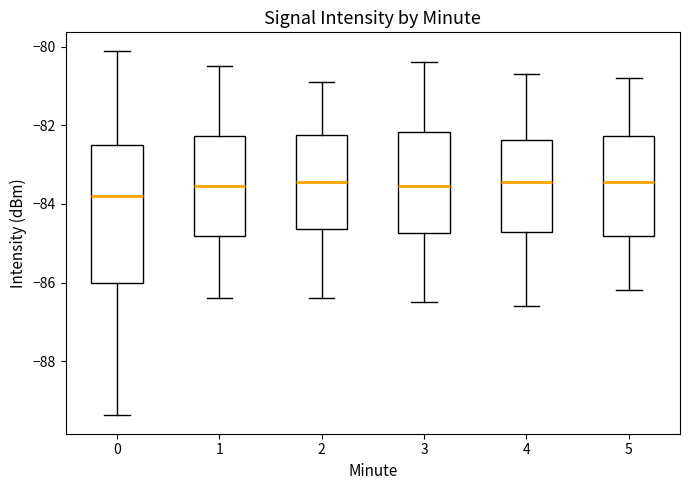

Reading left to right, transcribe this box plot: for each box, give where its median line is, the range the box spans, and where its two whiskers end, as read against the y-axis. The values are not printed on the chart, so give them approximately, as read against the axis.

0: median -83.8, box -86.0 to -82.4, whiskers -89.4 to -80.0
1: median -83.6, box -84.8 to -82.2, whiskers -86.4 to -80.4
2: median -83.4, box -84.6 to -82.2, whiskers -86.4 to -80.8
3: median -83.6, box -84.8 to -82.2, whiskers -86.4 to -80.4
4: median -83.4, box -84.8 to -82.4, whiskers -86.6 to -80.6
5: median -83.4, box -84.8 to -82.2, whiskers -86.2 to -80.8